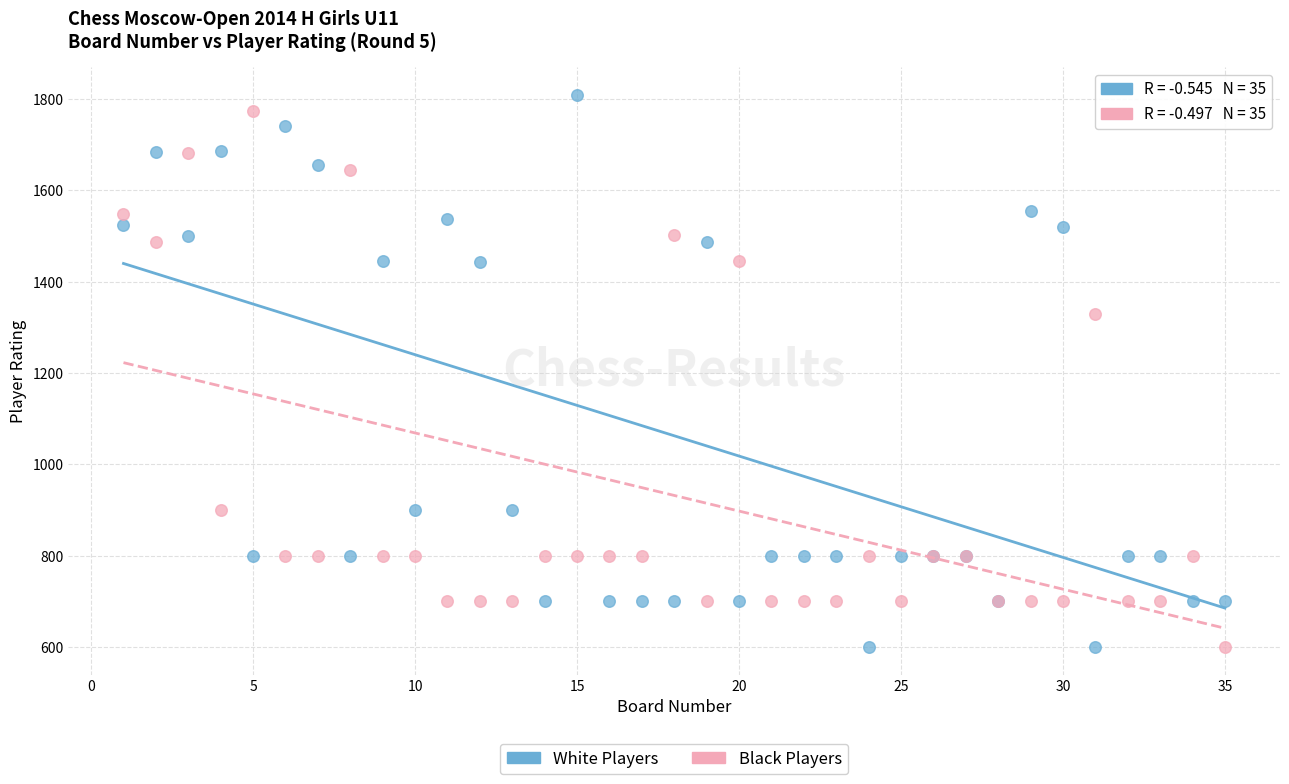

Which series reaches the maximum Y coordinate?

White Players